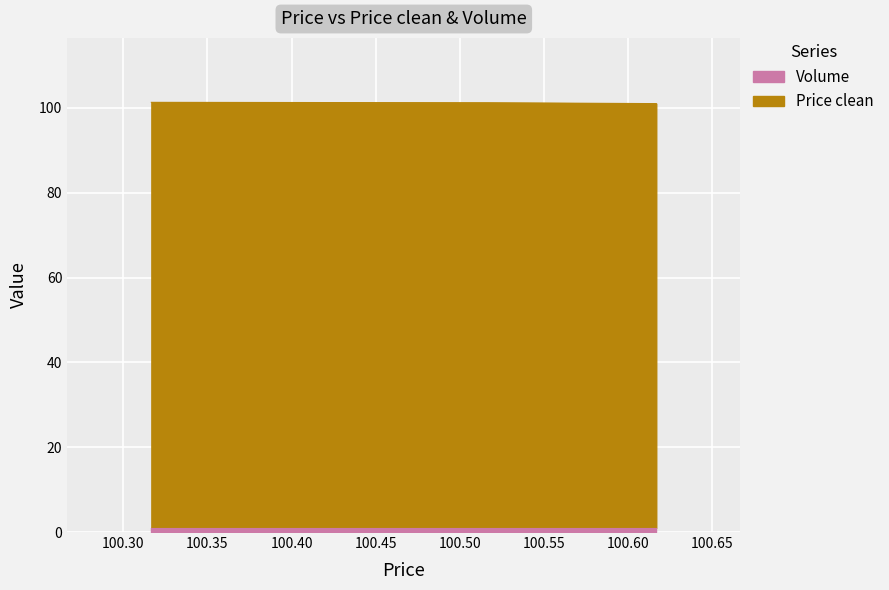

What is the minimum value shown in the chart?

101.0